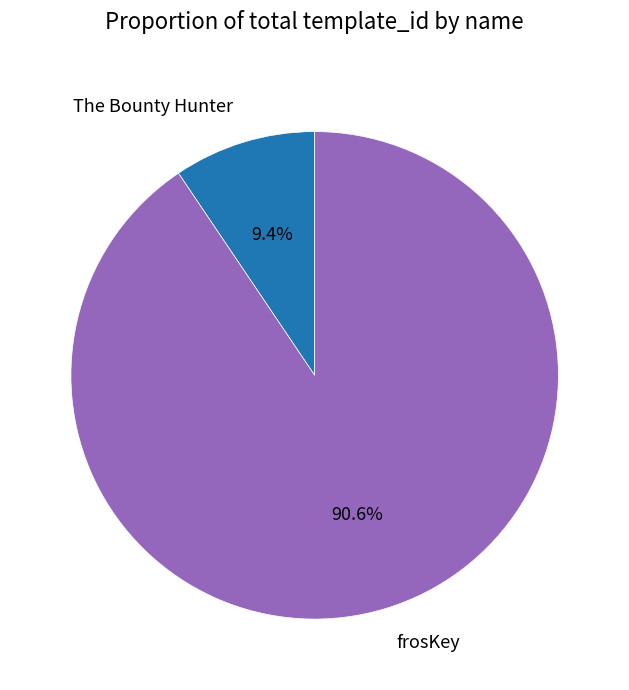

Count the number of slices in the pie.

2